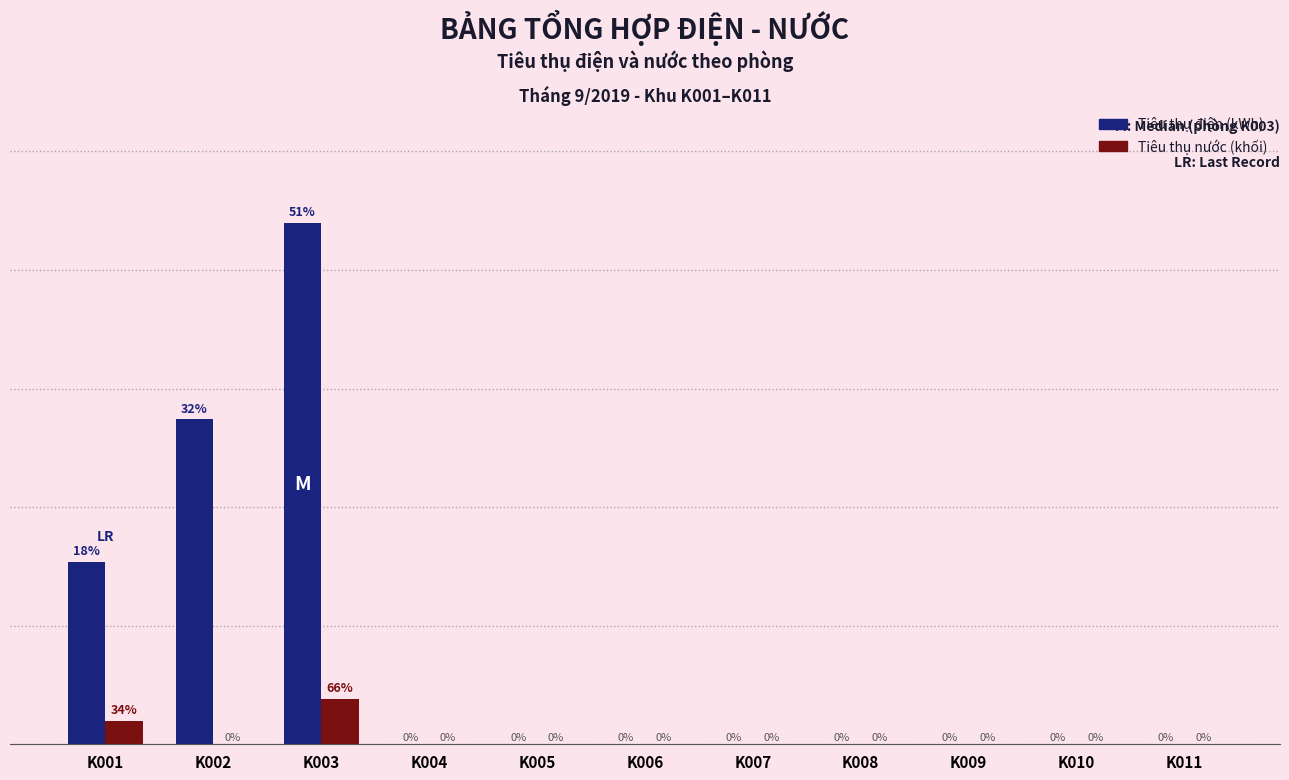

Where is Tiêu thụ điện (kWh) nearest to the value 110?

K002